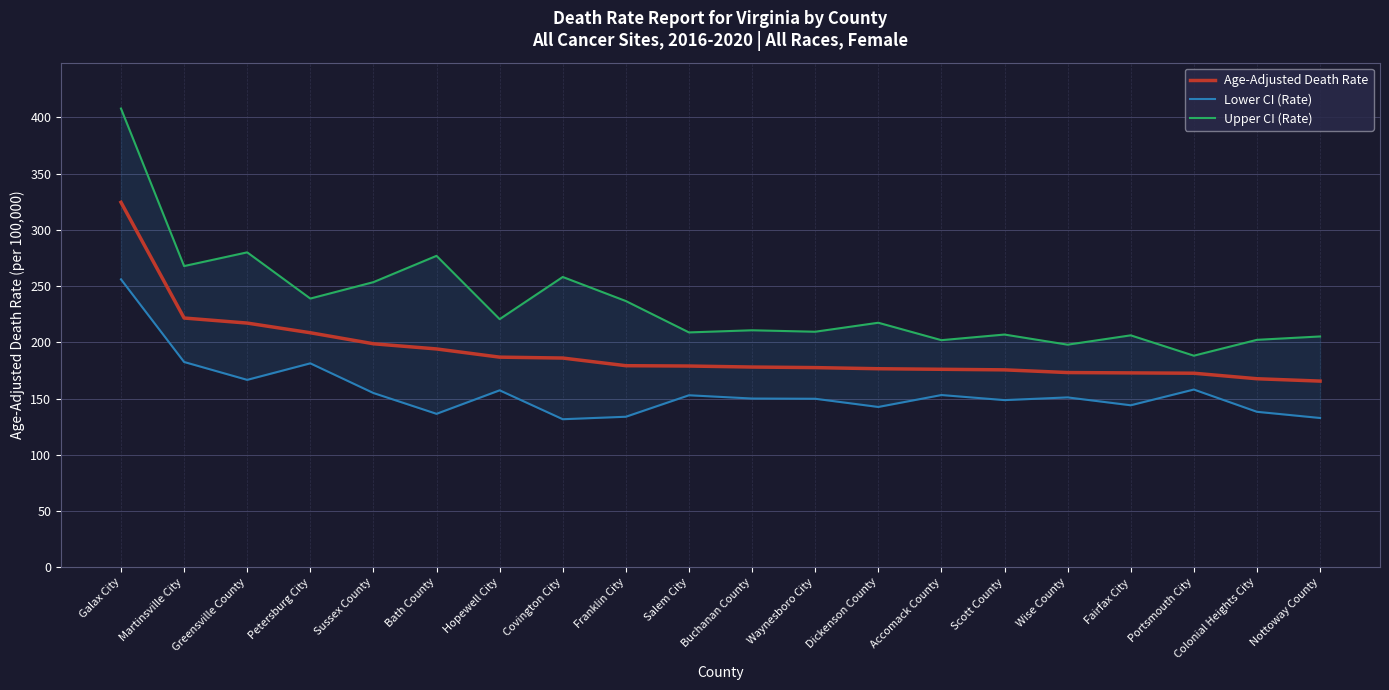

How many data points in Upper CI (Rate) are above 217?

10